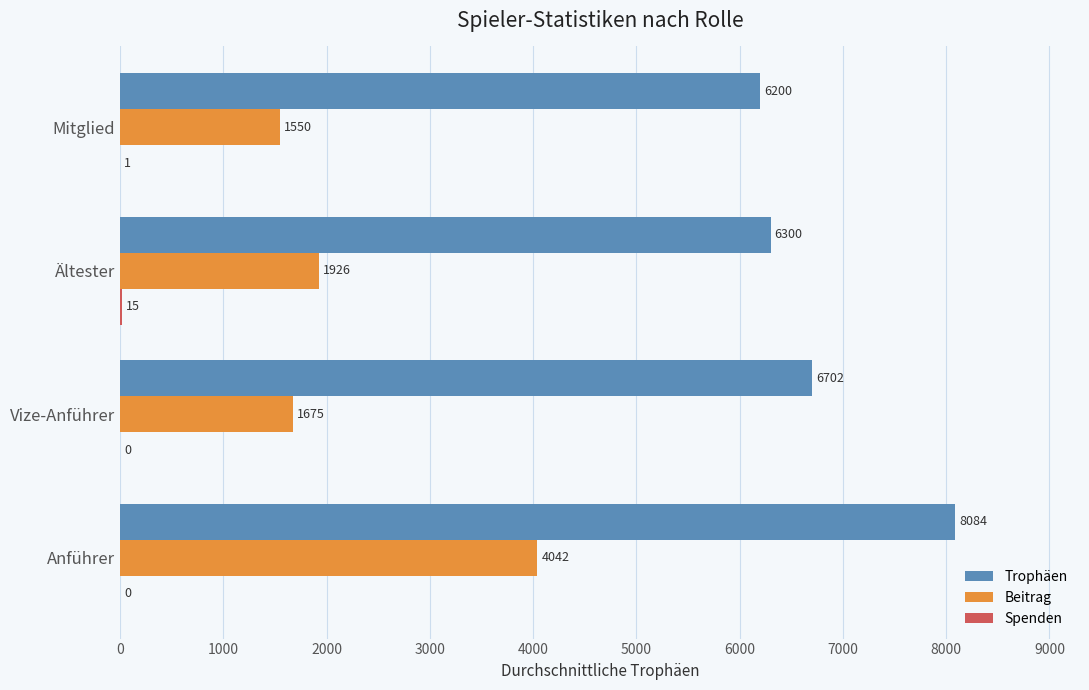

At which label is Trophäen closest to 7142?

Vize-Anführer